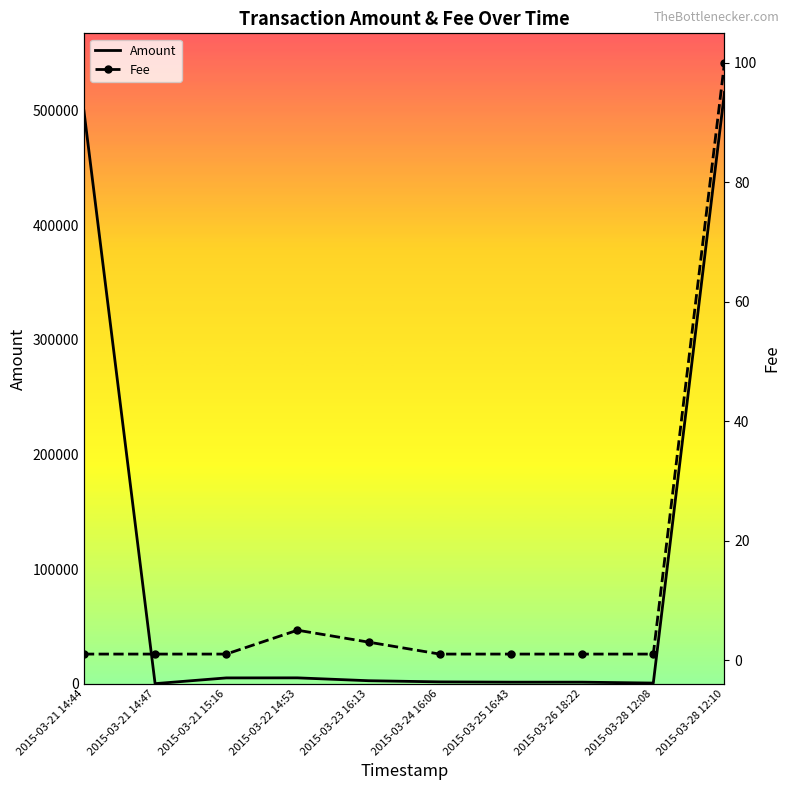

Reading left to right, transcribe all the data shown in this chart.

Amount: 2015-03-21 14:44=500001.0	2015-03-21 14:47=1.0	2015-03-21 15:16=4999.0	2015-03-22 14:53=5050.0	2015-03-23 16:13=2550.2	2015-03-24 16:06=1537.8	2015-03-25 16:43=1285.3	2015-03-26 18:22=1288.6	2015-03-28 12:08=500.0	2015-03-28 12:10=516109.0
Fee: 2015-03-21 14:44=1.0	2015-03-21 14:47=1.0	2015-03-21 15:16=1.0	2015-03-22 14:53=5.0	2015-03-23 16:13=3.0	2015-03-24 16:06=1.0	2015-03-25 16:43=1.0	2015-03-26 18:22=1.0	2015-03-28 12:08=1.0	2015-03-28 12:10=100.0